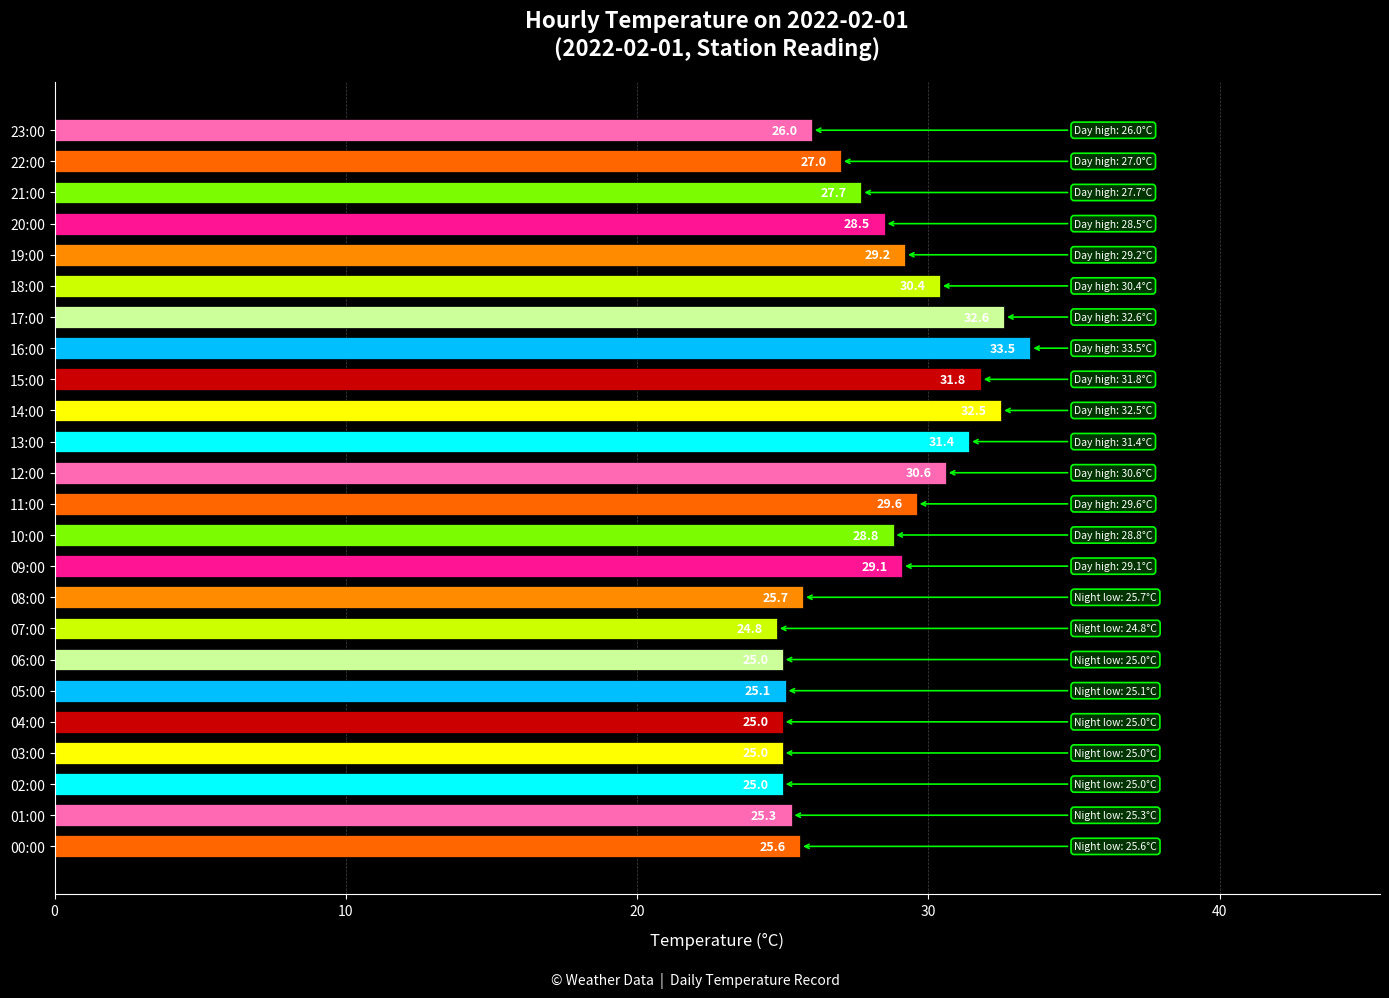

How many distinct data groups are displayed?

1